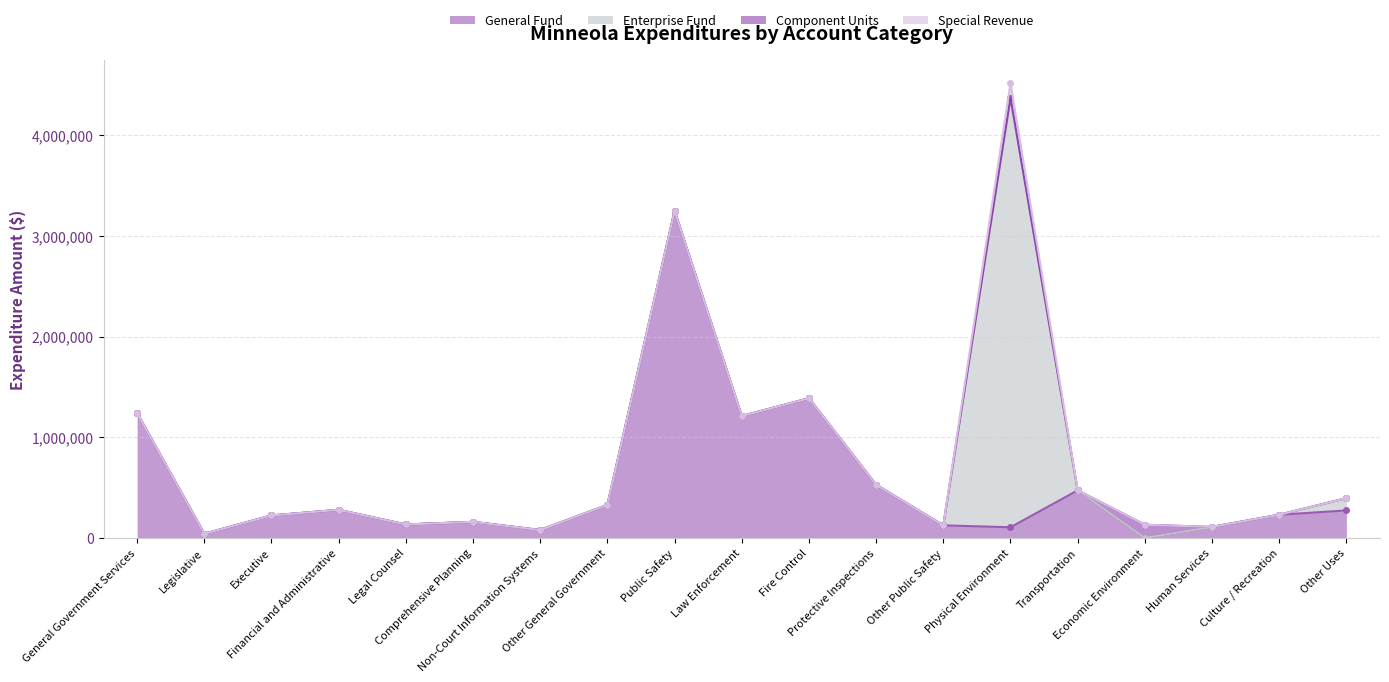

True or false: Component Units has a value of 51024 at Economic Environment.

False